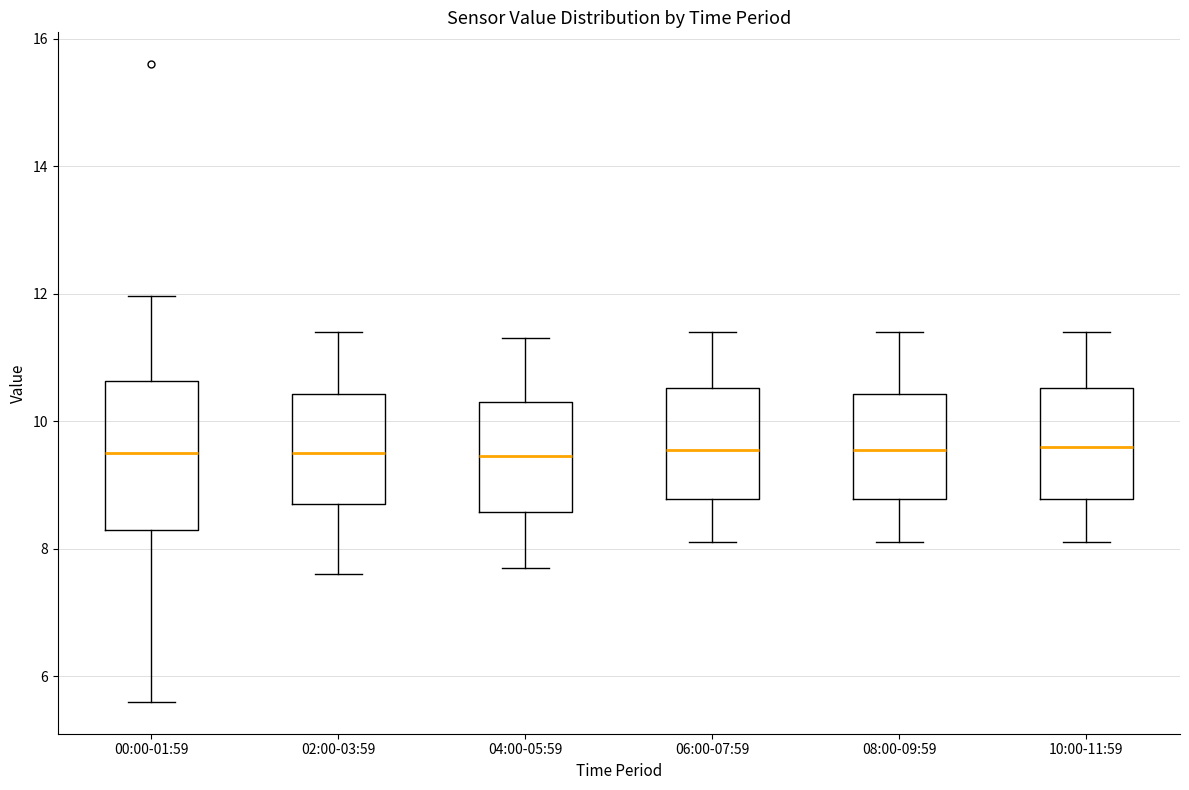

Reading left to right, transcribe this box plot: for each box, give where its median line is, the range the box spans, and where its two whiskers end, as read against the y-axis. The values are not printed on the chart, so give them approximately, as read against the axis.

00:00-01:59: median 9.6, box 8.2 to 10.6, whiskers 5.6 to 12.0
02:00-03:59: median 9.6, box 8.8 to 10.4, whiskers 7.6 to 11.4
04:00-05:59: median 9.4, box 8.6 to 10.4, whiskers 7.8 to 11.4
06:00-07:59: median 9.6, box 8.8 to 10.6, whiskers 8.2 to 11.4
08:00-09:59: median 9.6, box 8.8 to 10.4, whiskers 8.2 to 11.4
10:00-11:59: median 9.6, box 8.8 to 10.6, whiskers 8.2 to 11.4